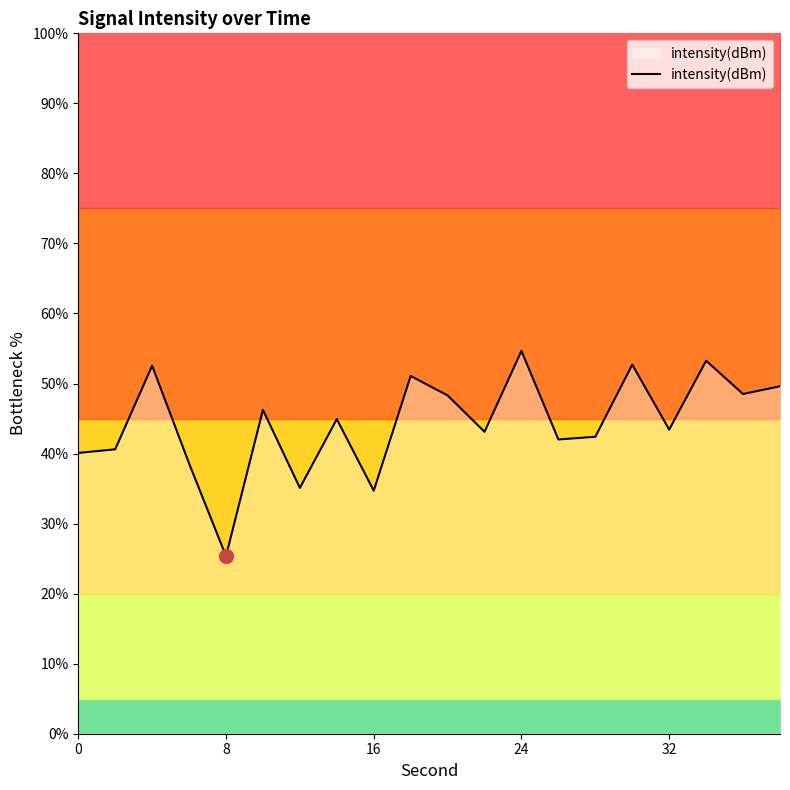

What is the lowest value of the intensity(dBm) series?

25.4